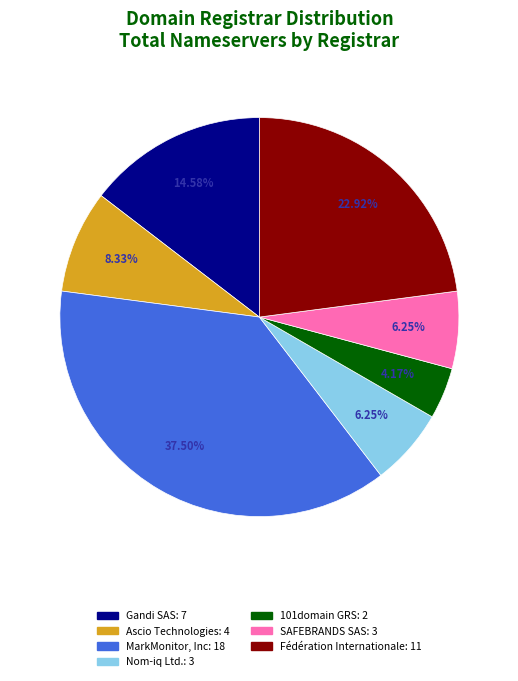

Is it true that Gandi SAS is 15% of the pie?

True